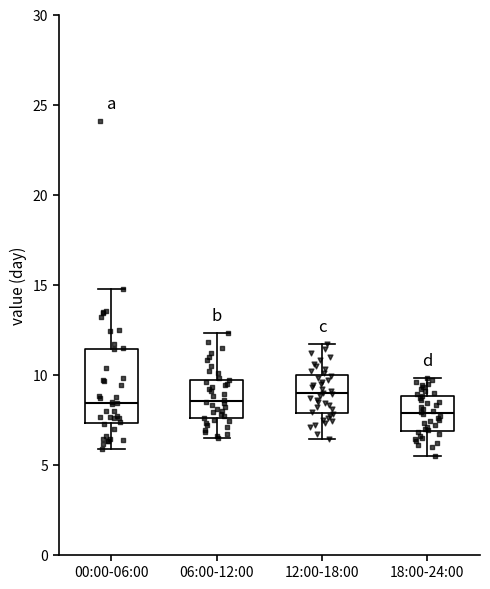

Reading left to right, read every box against the y-axis: the position of its median line, the range the box covers, and the ends of its whiskers. The values are not printed on the chart, so give them approximately, as read against the axis.

00:00-06:00: median 8.5, box 7.5 to 11.5, whiskers 6.0 to 14.5
06:00-12:00: median 8.5, box 7.5 to 9.5, whiskers 6.5 to 12.5
12:00-18:00: median 9.0, box 8.0 to 10.0, whiskers 6.5 to 11.5
18:00-24:00: median 8.0, box 7.0 to 9.0, whiskers 5.5 to 10.0